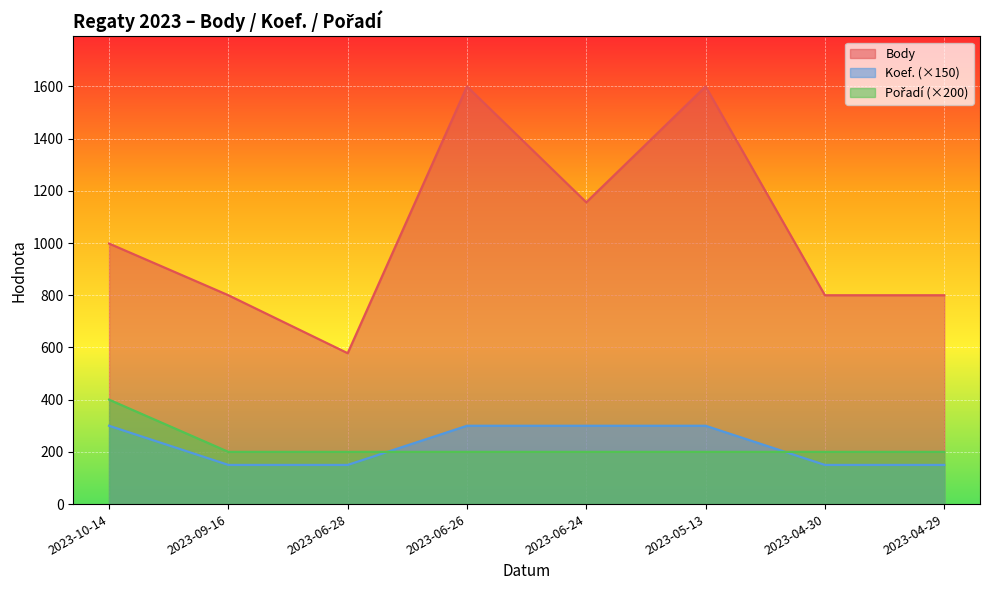

At which category is the sum across all series the highest?

2023-06-26